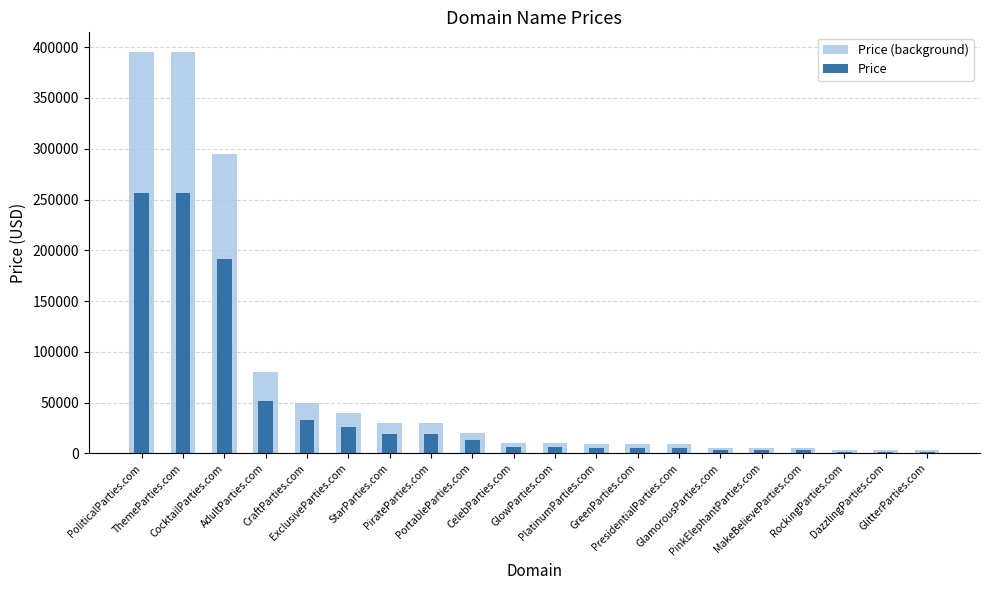

The Price (background) series shows 29888.0 at StarParties.com. True or false?

True